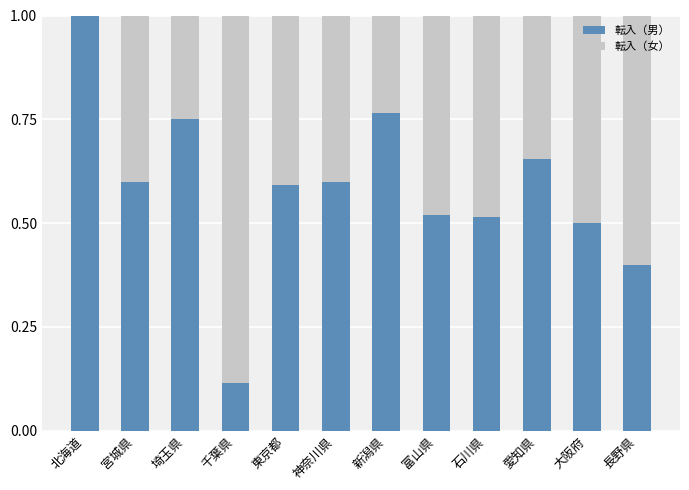

What is the total value across all series at 愛知県?

1.0